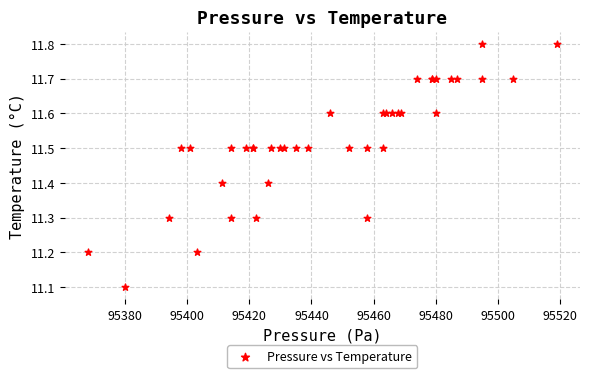

What Y value in the scatter plot is closest to 11?

11.1